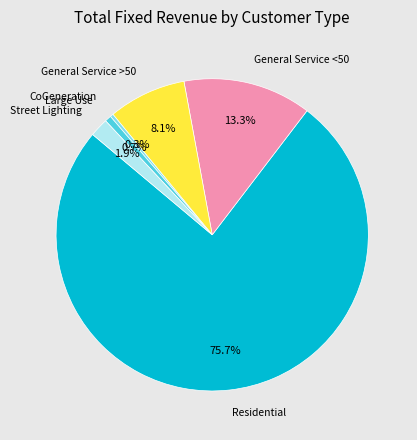

Is there a majority slice in this chart?

Yes